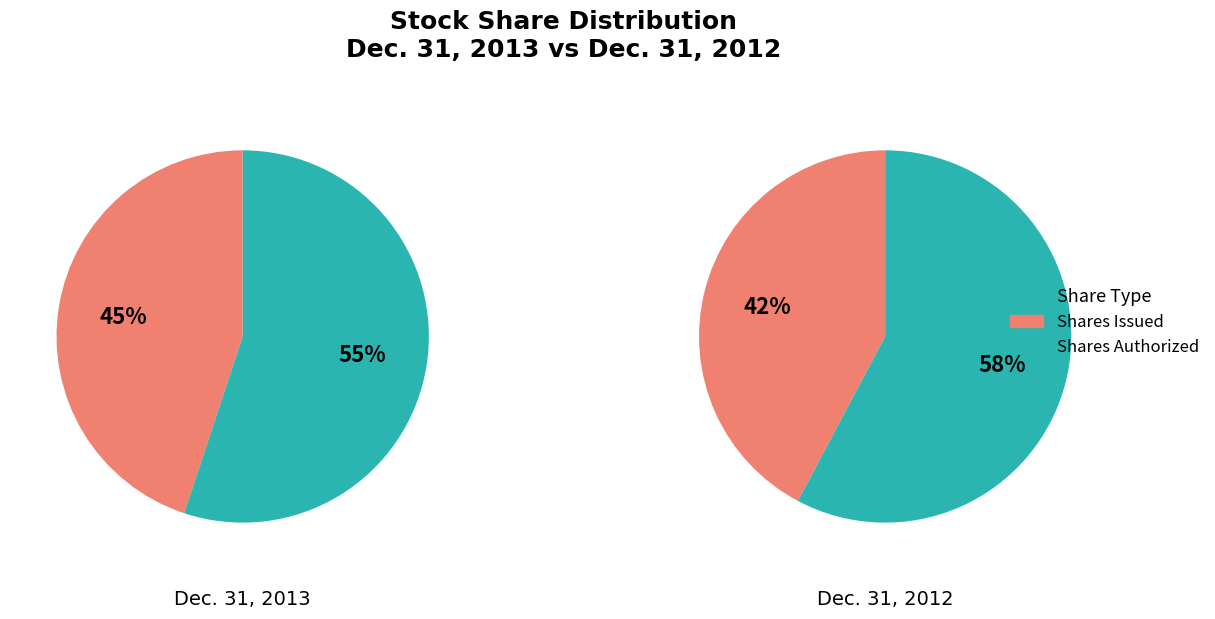

What is the majority slice?

Common stock, shares authorized